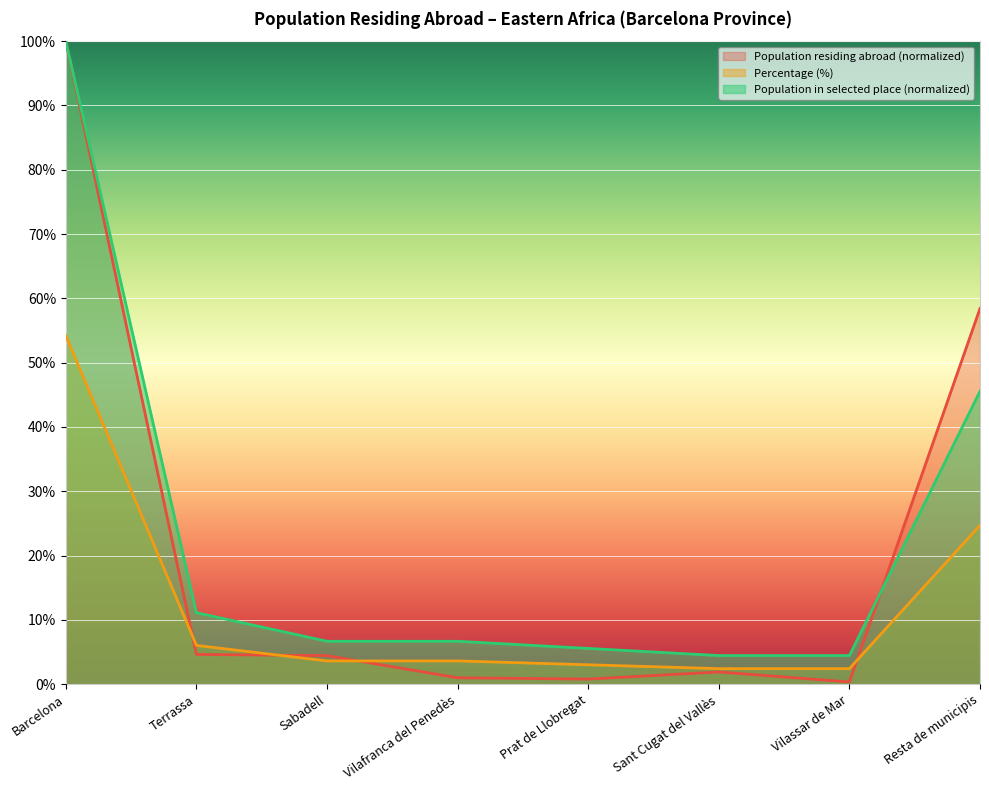

What is the highest value of the Percentage series?

54.2